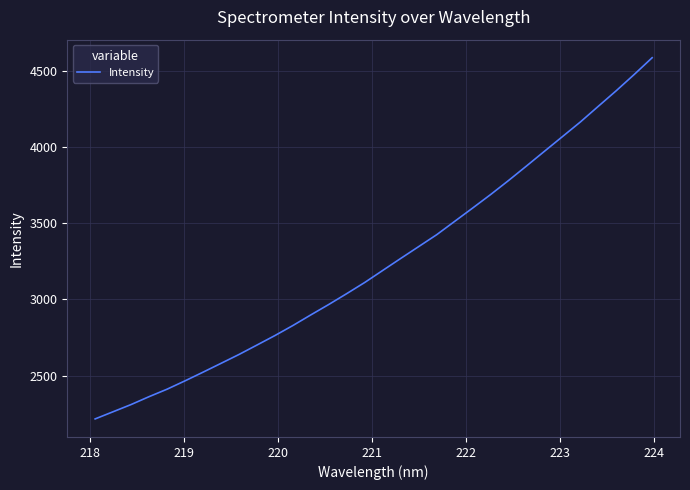

What is the maximum value shown in the chart?

4584.6